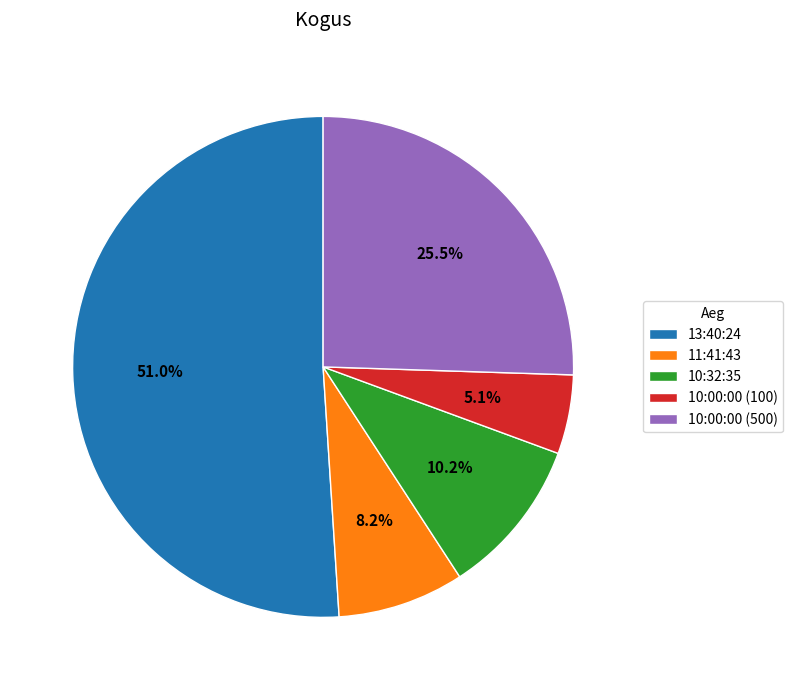

Rank the categories by value from lowest to highest.

10:00:00 (100), 11:41:43, 10:32:35, 10:00:00 (500), 13:40:24